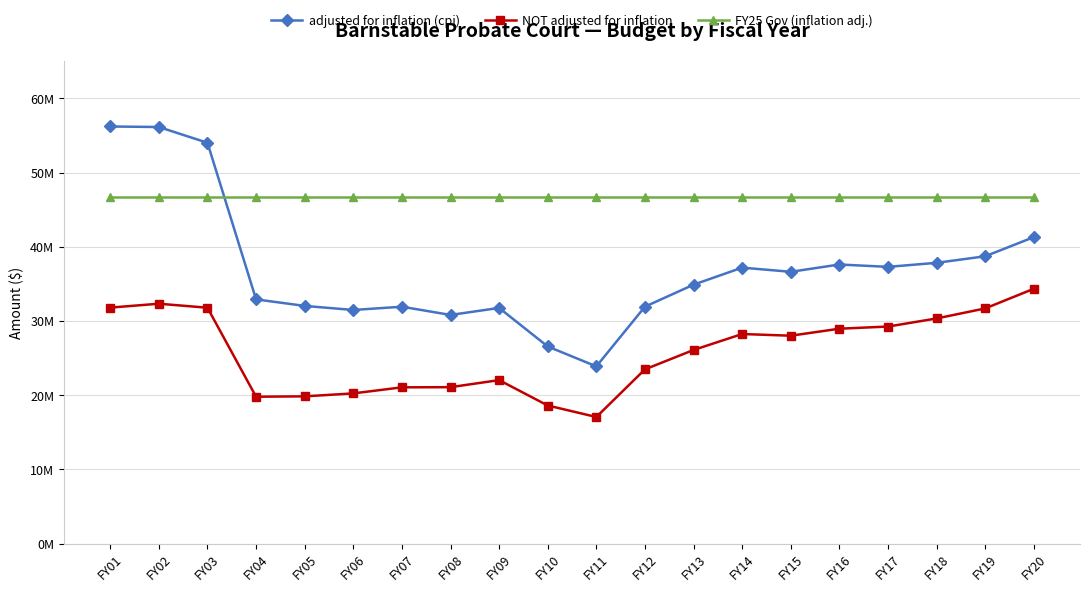

Is this an area chart (filled region under the line)?

No